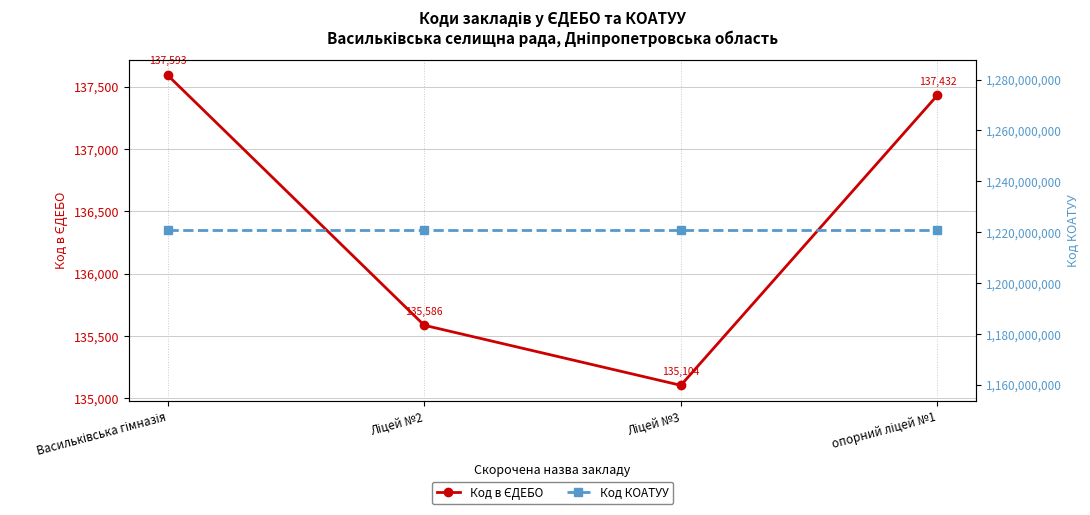

Reading left to right, transcribe all the data shown in this chart.

Код в ЄДЕБО: 137593	135586	135104	137432
Код КОАТУУ: 1220755100	1220755100	1220755100	1220755100